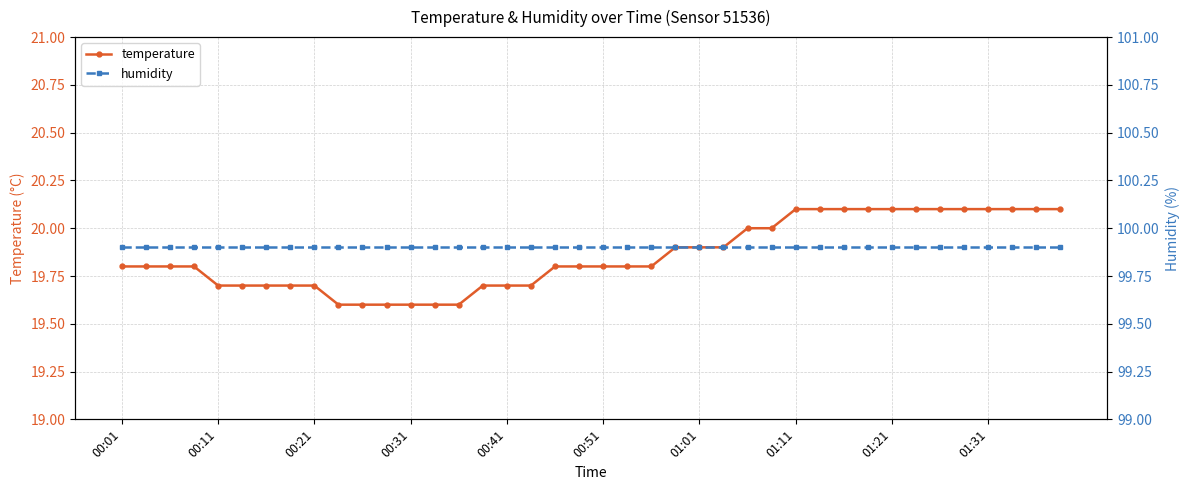

What is the total value across all series at 26?

119.9